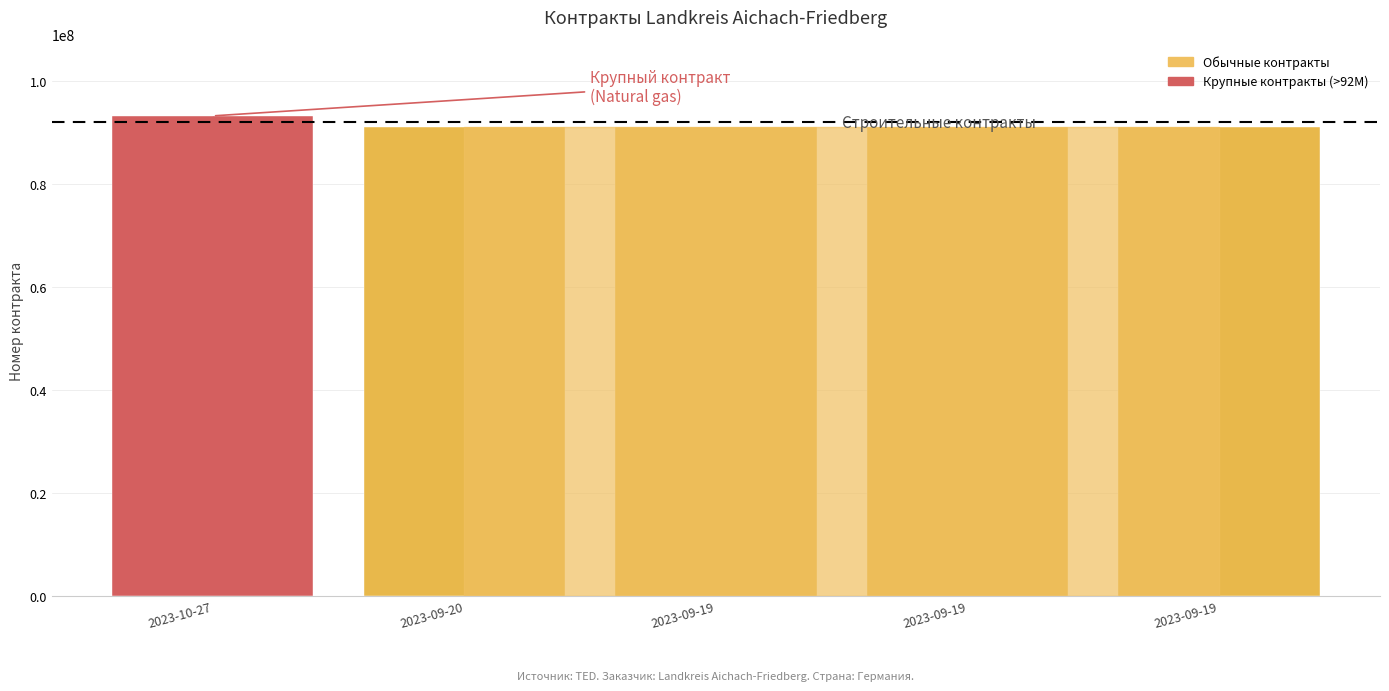

Reading left to right, list all the values displayed in this chart.

2023-10-27=93238582	2023-09-20=91122049	2023-09-19=91099670	2023-09-19=91099349	2023-09-19=91097756